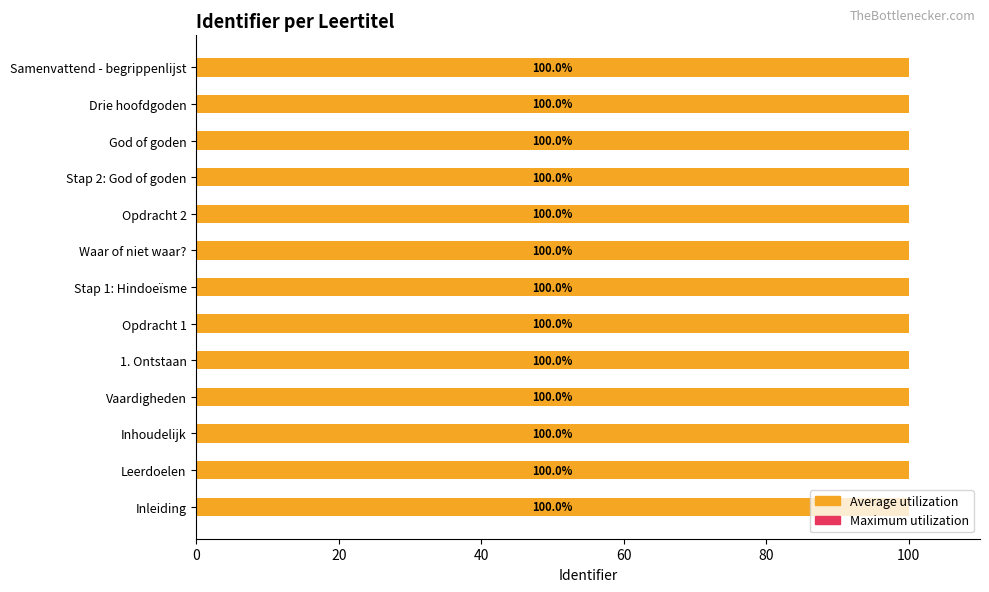

List the series in order of their peak value, highest first.

Average utilization, Maximum utilization